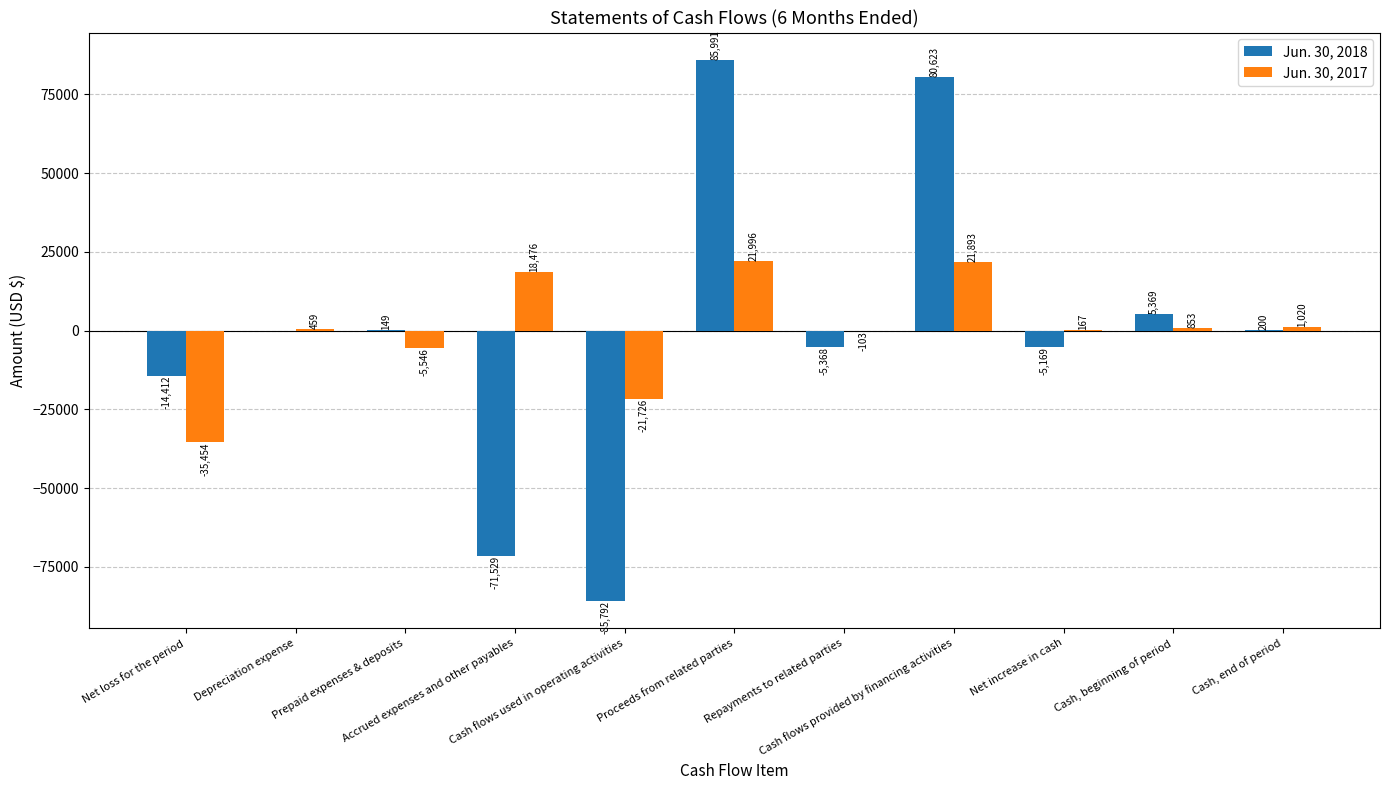

What is the sum of all Jun. 30, 2018 values?

-9938